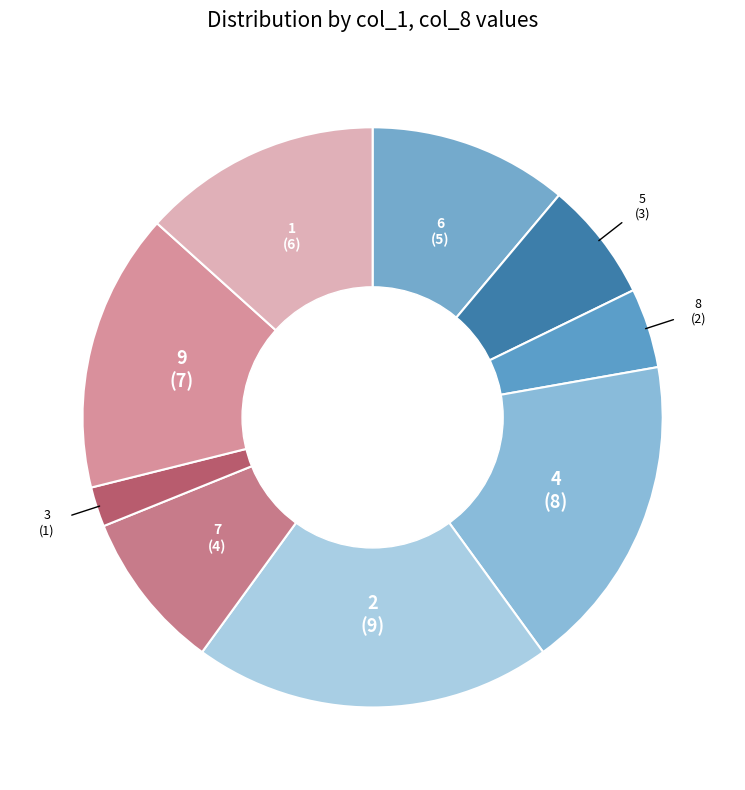

Count the number of slices in the pie.

9